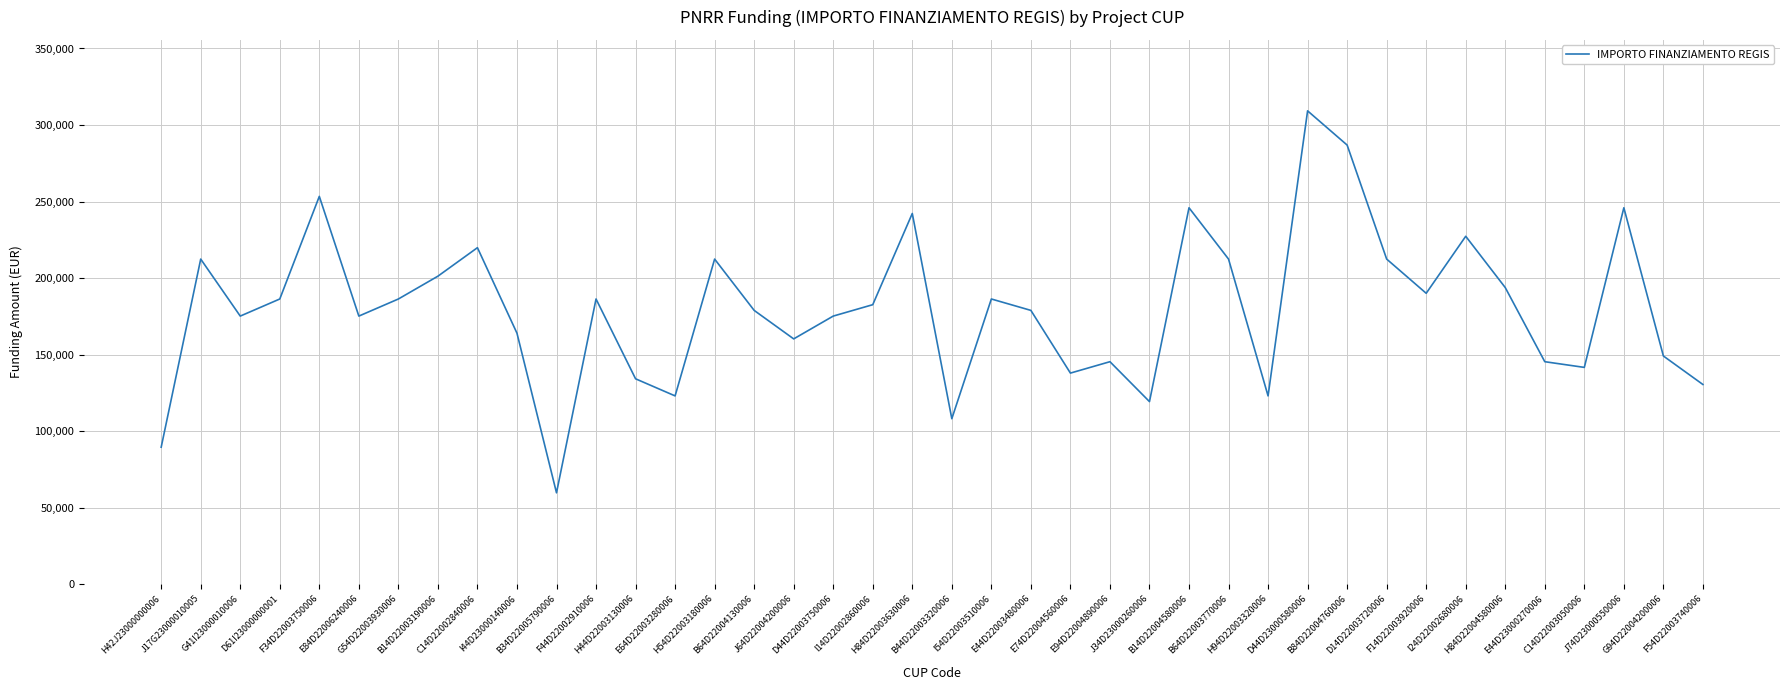

What is the difference between the maximum and minimum values?

249629.6